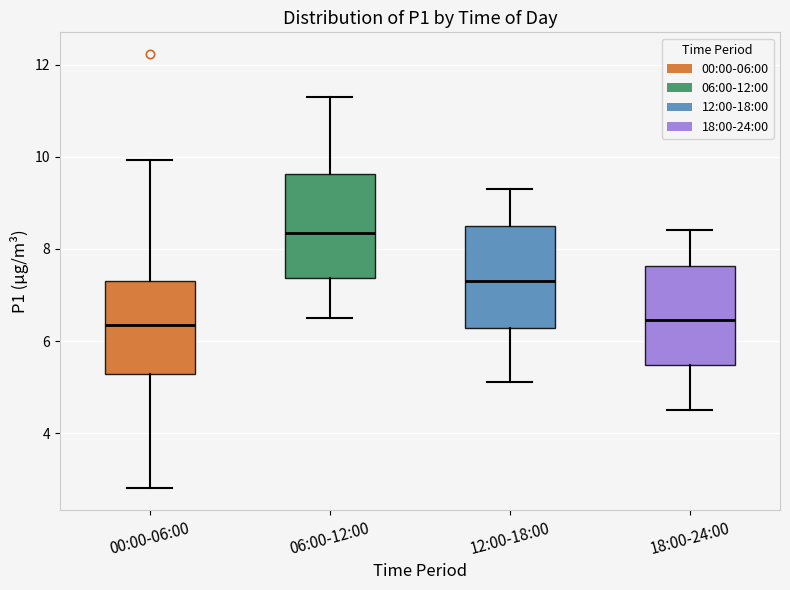

Reading left to right, read every box against the y-axis: the position of its median line, the range the box covers, and the ends of its whiskers. The values are not printed on the chart, so give them approximately, as read against the axis.

00:00-06:00: median 6.4, box 5.2 to 7.4, whiskers 2.8 to 10.0
06:00-12:00: median 8.4, box 7.4 to 9.6, whiskers 6.6 to 11.4
12:00-18:00: median 7.4, box 6.2 to 8.6, whiskers 5.2 to 9.4
18:00-24:00: median 6.4, box 5.4 to 7.6, whiskers 4.6 to 8.4